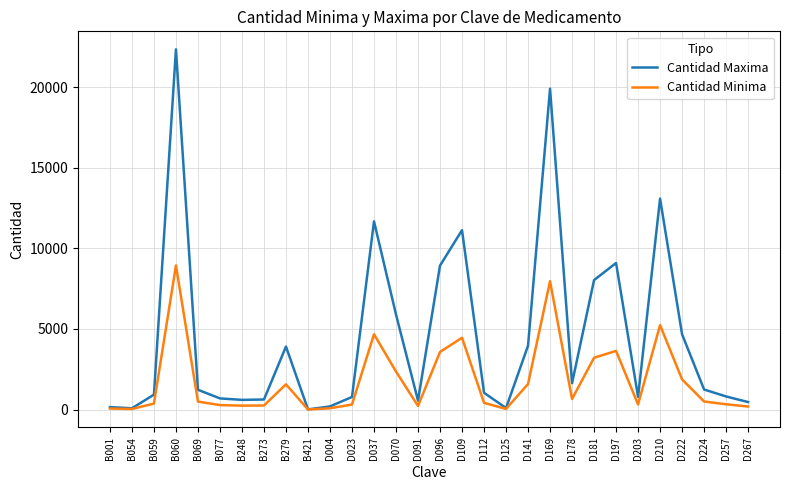

Does the chart have visible grid lines?

Yes